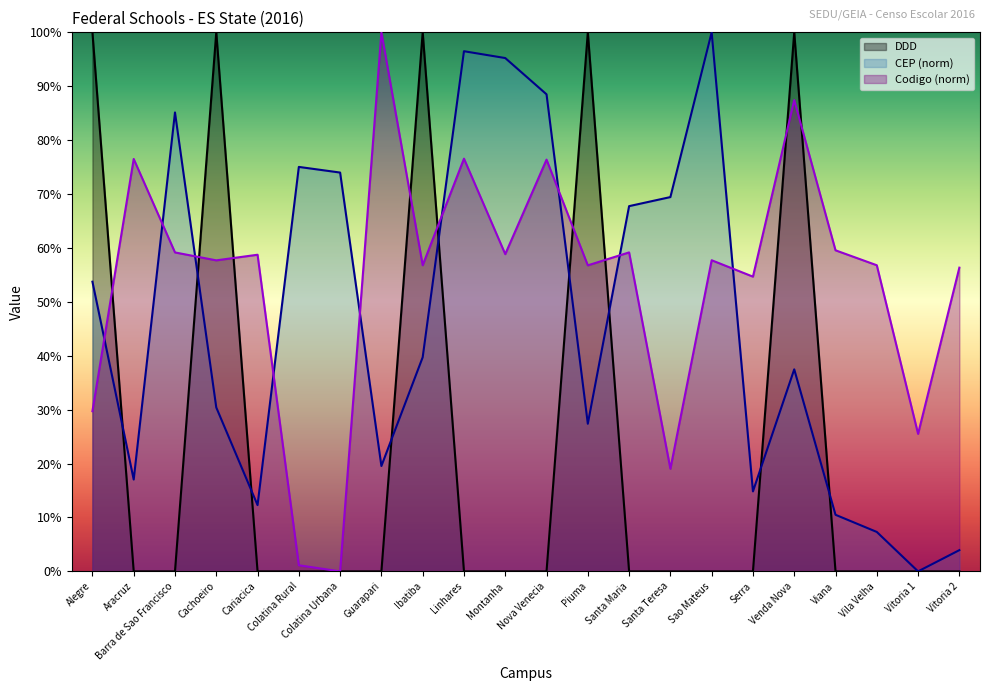

Reading right to left, list all the values displayed in this chart.

DDD: Vitoria 2=0.0	Vitoria 1=0.0	Vila Velha=0.0	Viana=0.0	Venda Nova=100.0	Serra=0.0	Sao Mateus=0.0	Santa Teresa=0.0	Santa Maria=0.0	Piuma=100.0	Nova Venecia=0.0	Montanha=0.0	Linhares=0.0	Ibatiba=100.0	Guarapari=0.0	Colatina Urbana=0.0	Colatina Rural=0.0	Cariacica=0.0	Cachoeiro=100.0	Barra de Sao Francisco=0.0	Aracruz=0.0	Alegre=100.0
CEP: Vitoria 2=3.9	Vitoria 1=0.0	Vila Velha=7.3	Viana=10.5	Venda Nova=37.5	Serra=14.8	Sao Mateus=100.0	Santa Teresa=69.4	Santa Maria=67.8	Piuma=27.4	Nova Venecia=88.5	Montanha=95.2	Linhares=96.5	Ibatiba=39.7	Guarapari=19.5	Colatina Urbana=74.0	Colatina Rural=75.0	Cariacica=12.3	Cachoeiro=30.4	Barra de Sao Francisco=85.1	Aracruz=17.0	Alegre=53.7
Codigo: Vitoria 2=56.3	Vitoria 1=25.5	Vila Velha=56.8	Viana=59.6	Venda Nova=87.4	Serra=54.7	Sao Mateus=57.7	Santa Teresa=19.0	Santa Maria=59.2	Piuma=56.8	Nova Venecia=76.4	Montanha=58.9	Linhares=76.6	Ibatiba=56.8	Guarapari=100.0	Colatina Urbana=0.0	Colatina Rural=1.1	Cariacica=58.7	Cachoeiro=57.7	Barra de Sao Francisco=59.2	Aracruz=76.5	Alegre=29.7